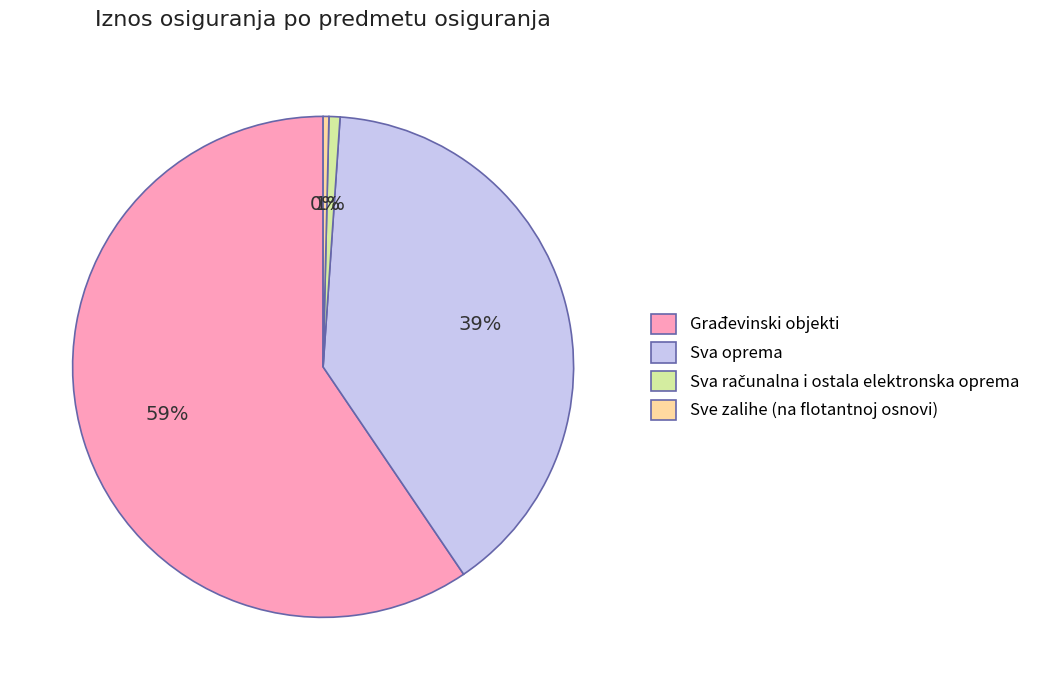

What percentage is the Sva oprema slice, to the nearest percent?

39%